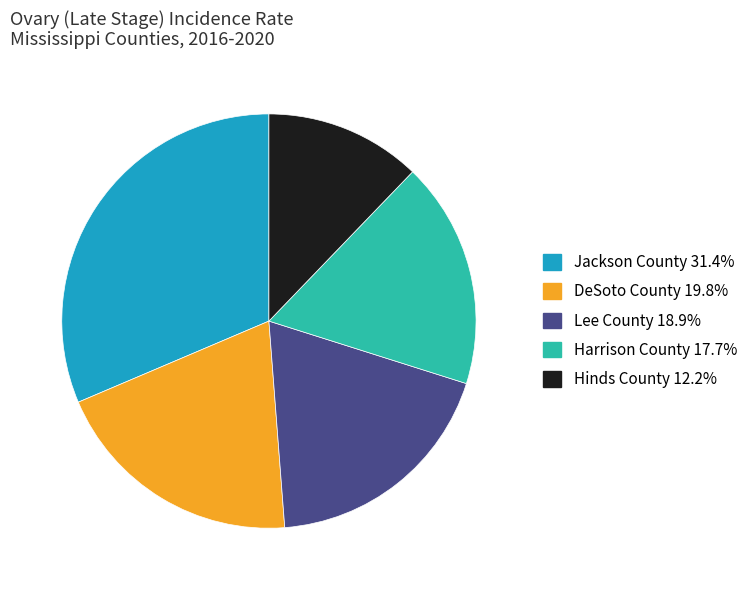

Combined, do Jackson County and DeSoto County account for over 50%?

Yes